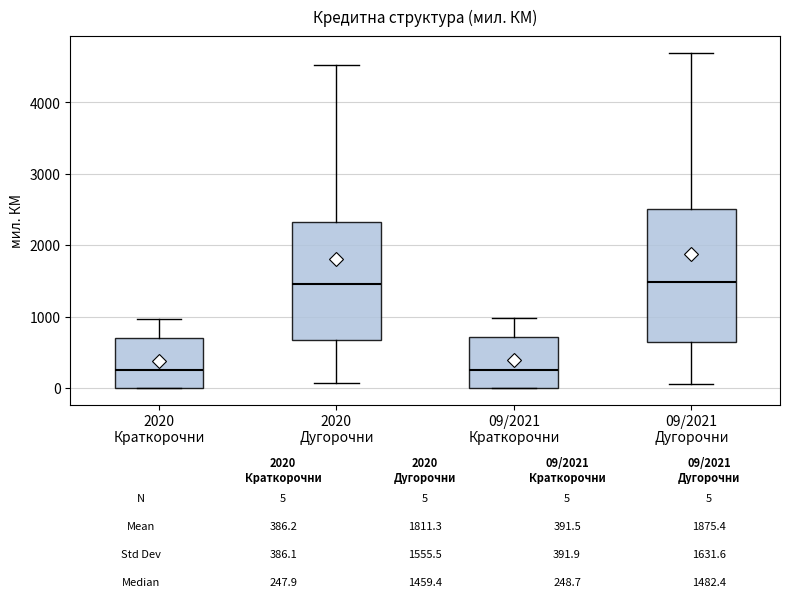

Which box is the tallest, from its lower edge to its upper edge?

09/2021 Дугорочни